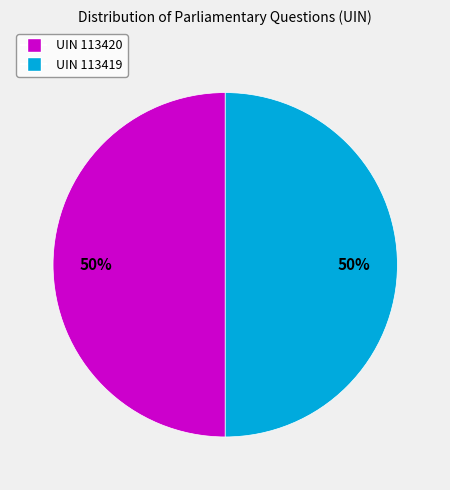

Is it true that UIN 113420 is 50% of the pie?

True